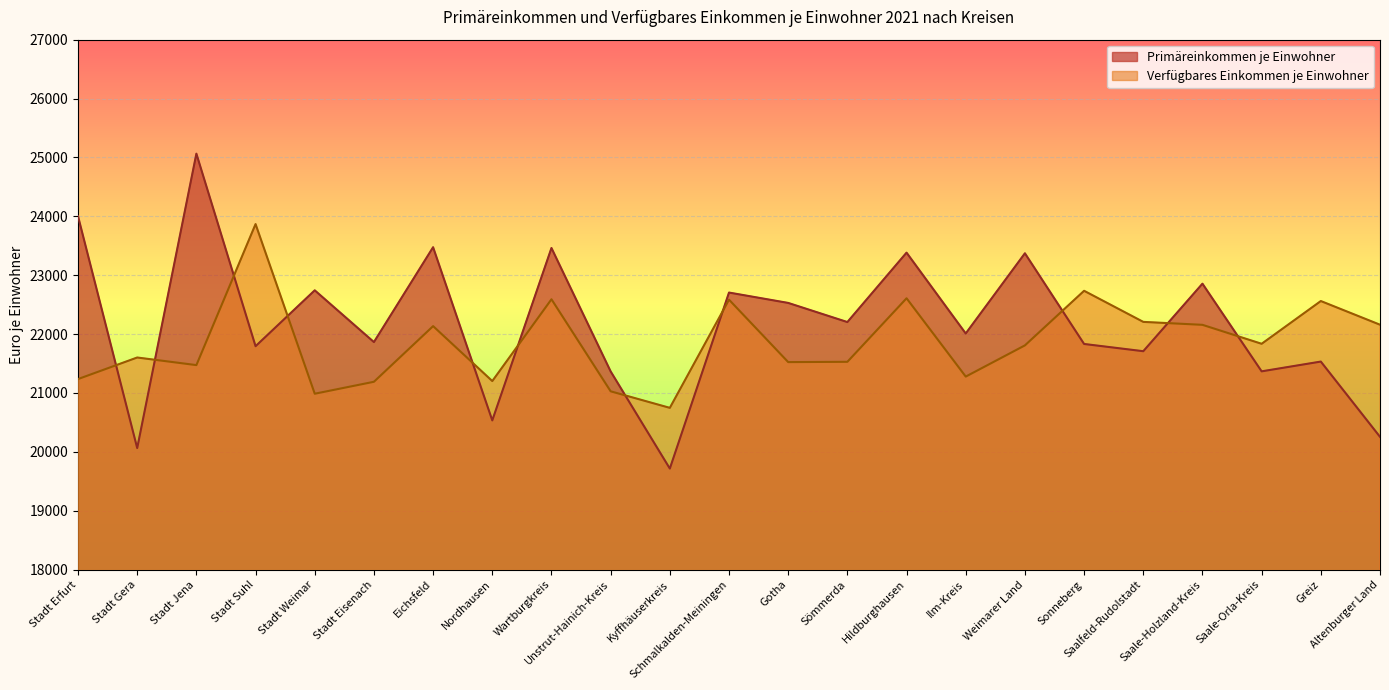

Reading left to right, transcribe all the data shown in this chart.

Primäreinkommen je Einwohner: 24002	20064	25064	21794	22743	21864	23475	20534	23462	21366	19716	22705	22529	22204	23383	22010	23372	21832	21709	22856	21367	21533	20255
Verfügbares Einkommen je Einwohner: 21236	21602	21473	23868	20987	21190	22135	21202	22591	21028	20747	22584	21524	21529	22608	21278	21808	22735	22207	22157	21835	22561	22159